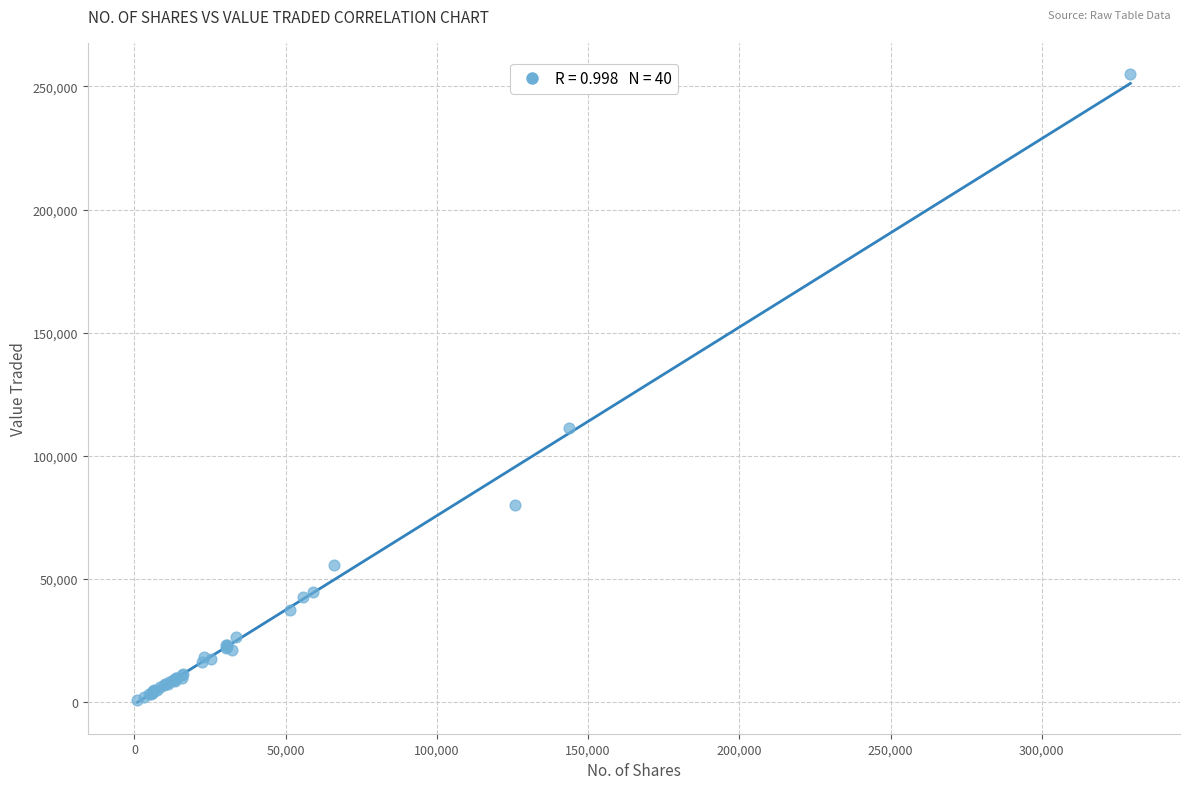

What Y value in the scatter plot is closest to 127819?

111467